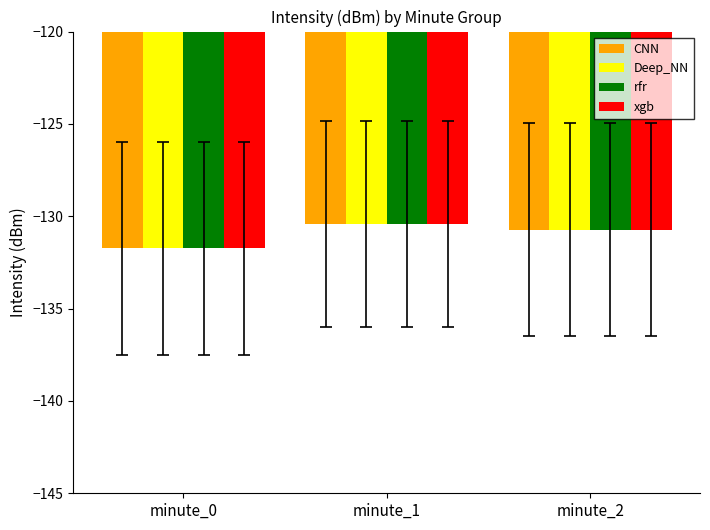

What is the maximum value for rfr?

-130.4